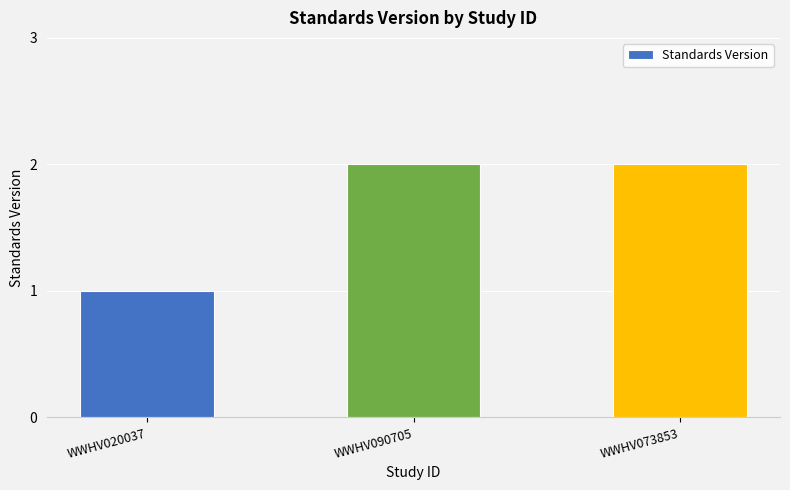

At which category does the chart reach its minimum across all series?

WWHV020037